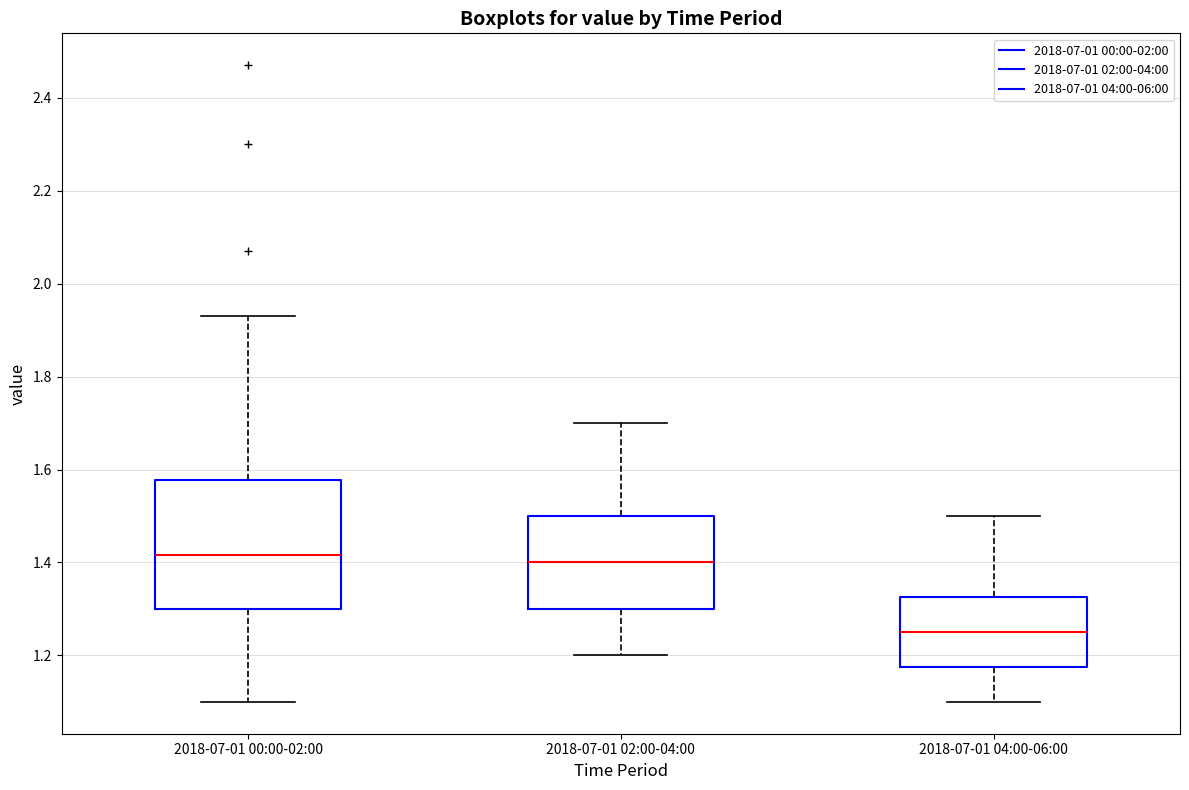

Comparing the boxes themselves (not the whiskers), which one is the tallest?

2018-07-01 00:00-02:00